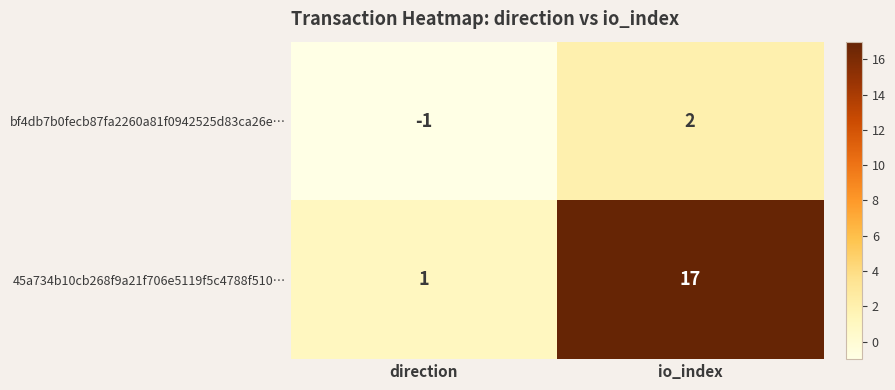

Reading right to left, list all the values displayed in this chart.

bf4db7b0fecb87fa2260a81f0942525d83ca26e…: io_index=2	direction=-1
45a734b10cb268f9a21f706e5119f5c4788f510…: io_index=17	direction=1